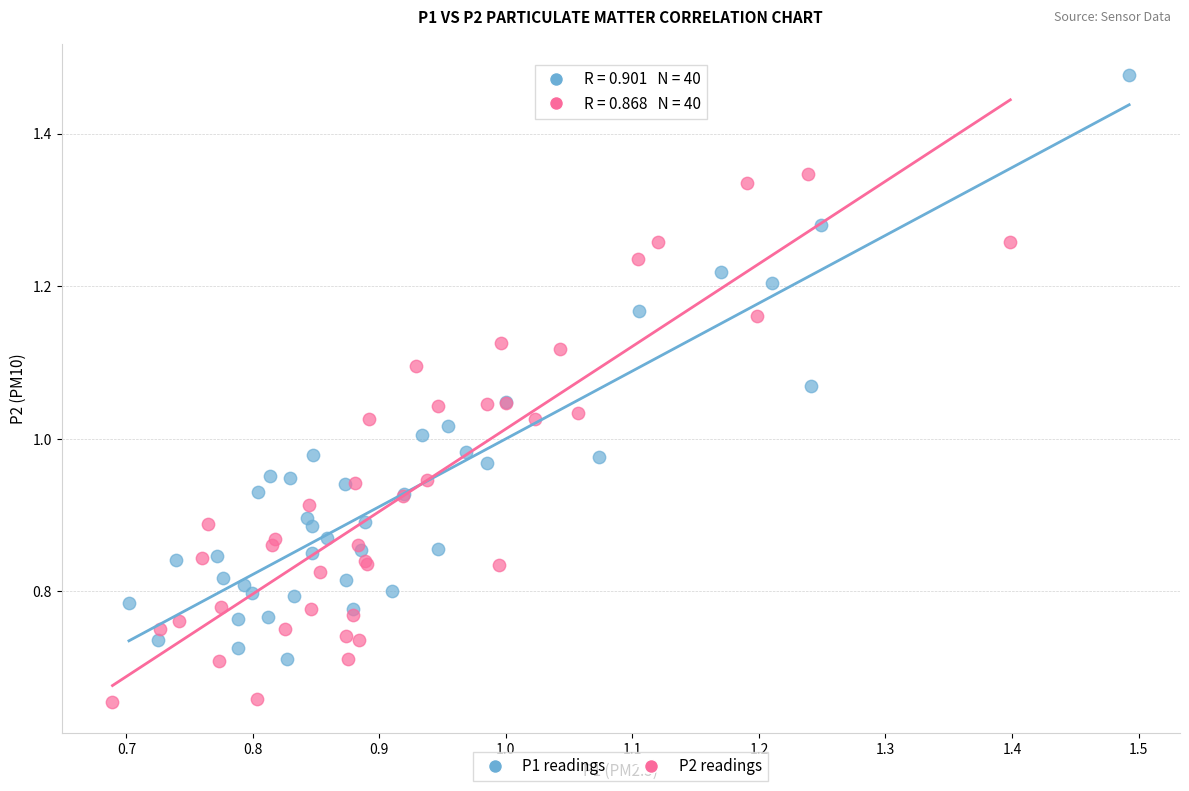

What are all the series names shown in the legend?

P1 readings, P2 readings